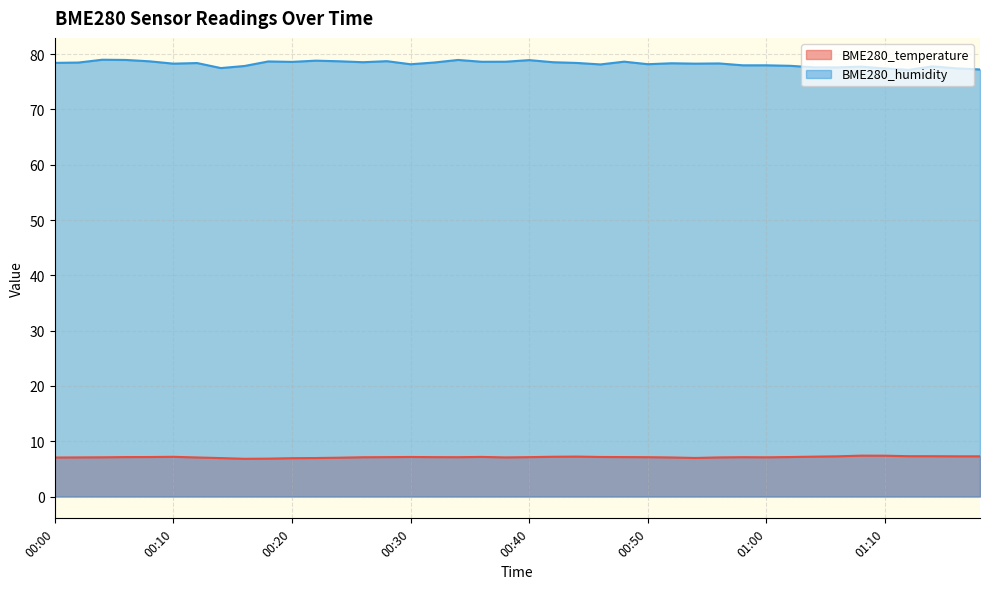

What is the difference between the maximum and minimum values in the BME280_humidity series?

1.8